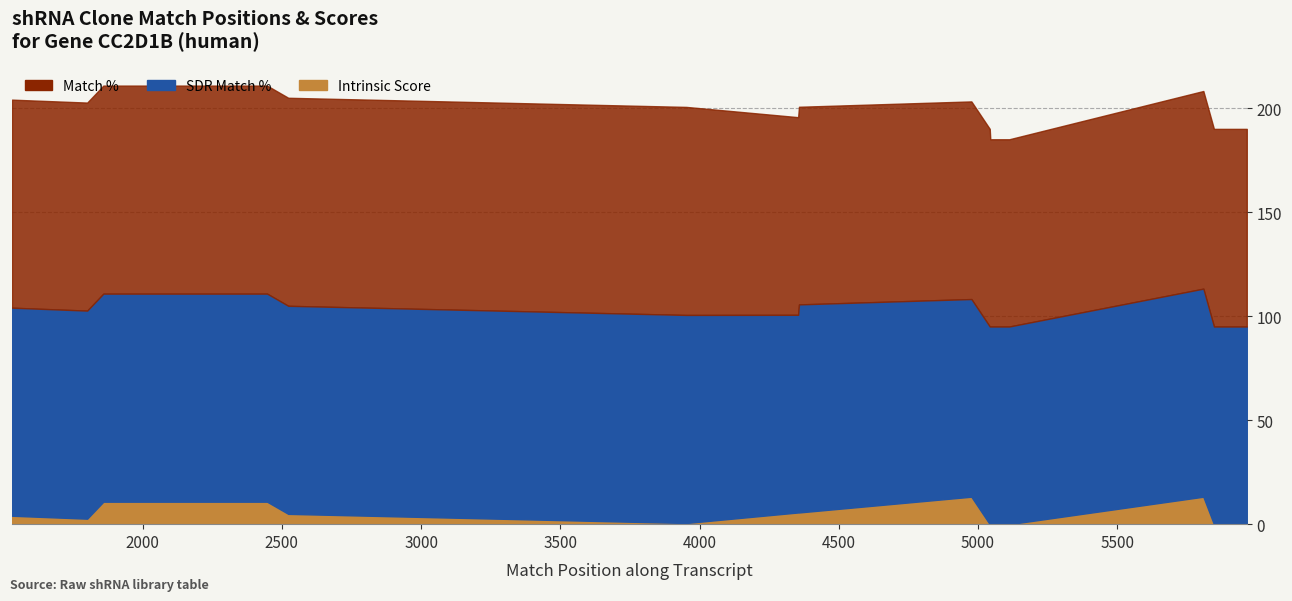

Count the number of data series in this chart.

3